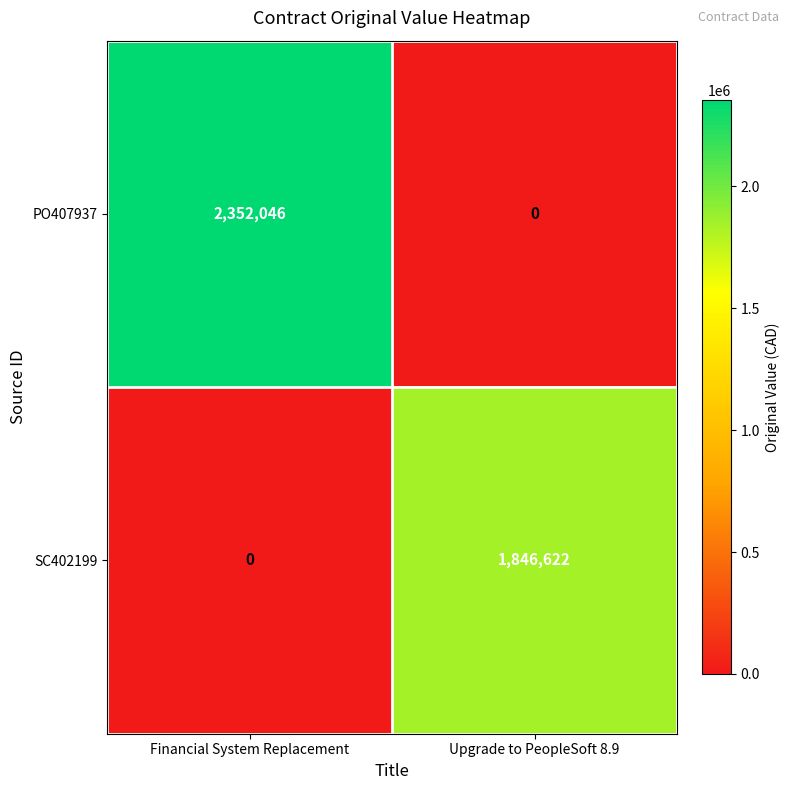

The value of SC402199 at Financial System Replacement is 0. True or false?

True